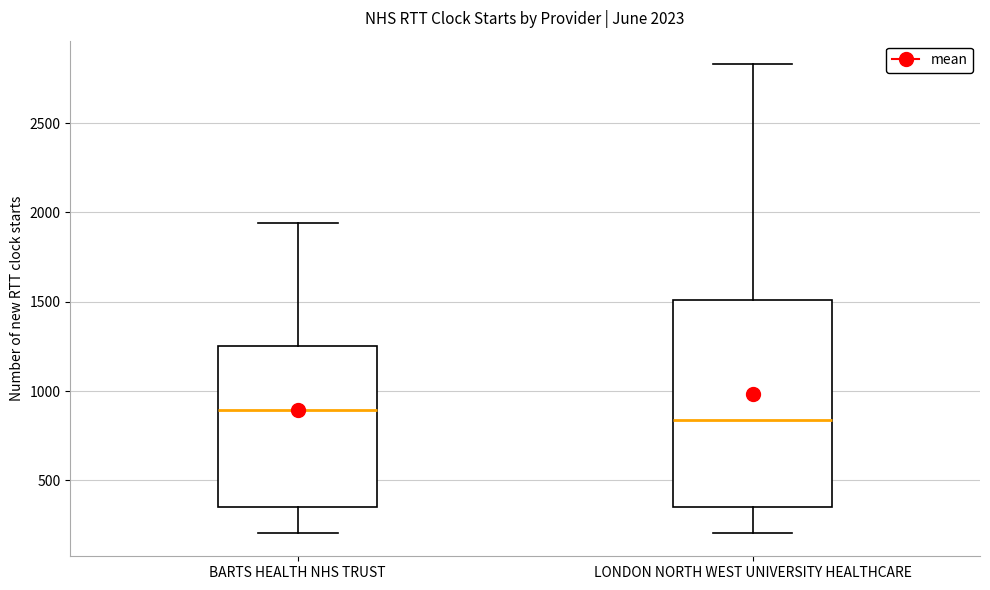

Which box is the tallest, from its lower edge to its upper edge?

LONDON NORTH WEST UNIVERSITY HEALTHCARE